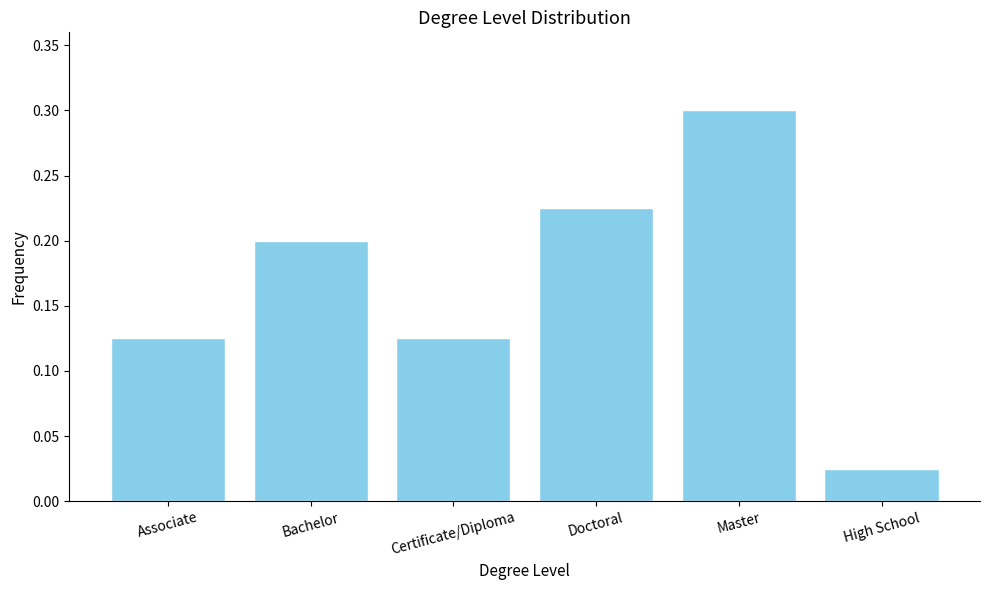

Which label corresponds to the largest value in the chart?

Master